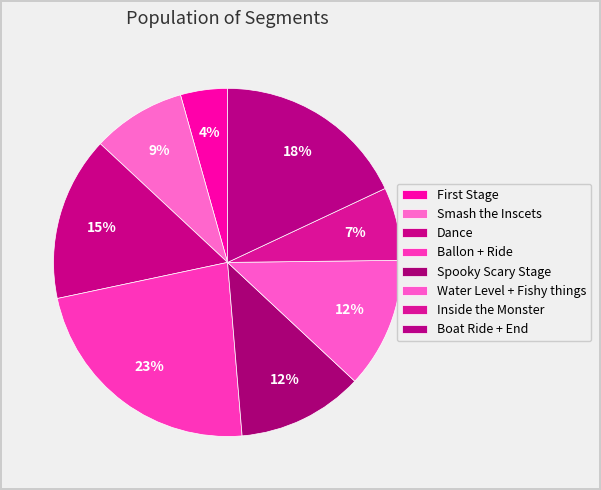

How many segments does this pie chart have?

8